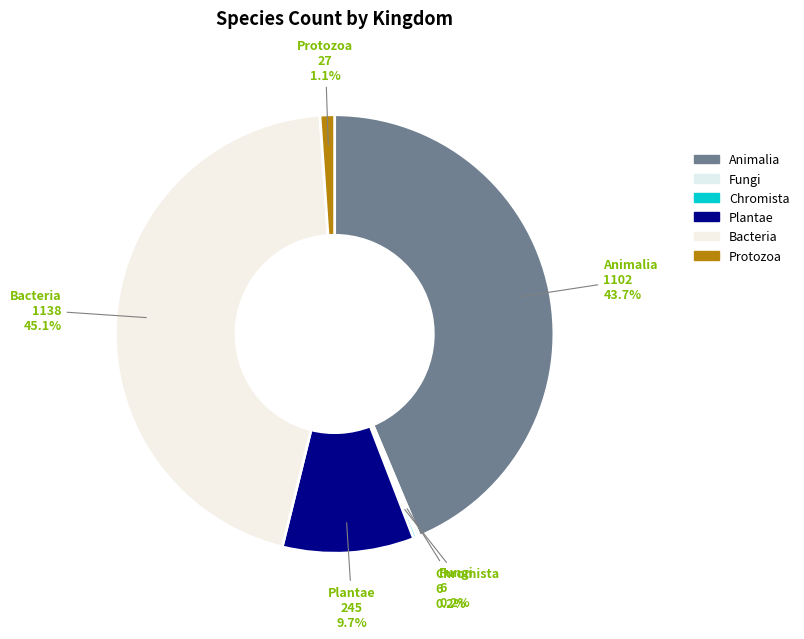

Which has a higher value, Protozoa or Bacteria?

Bacteria